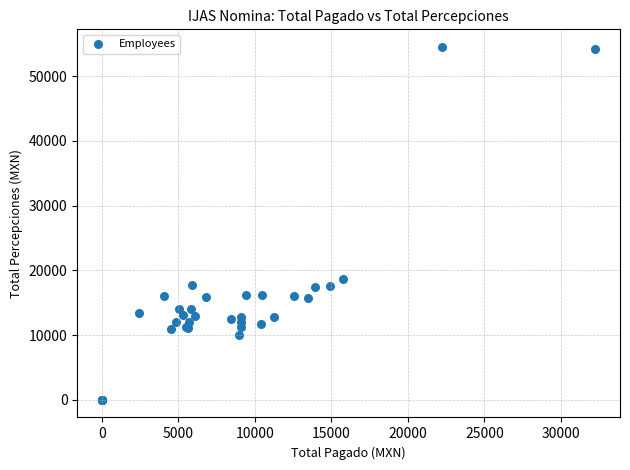

What Y value in the scatter plot is closest to 27243?

18696.9